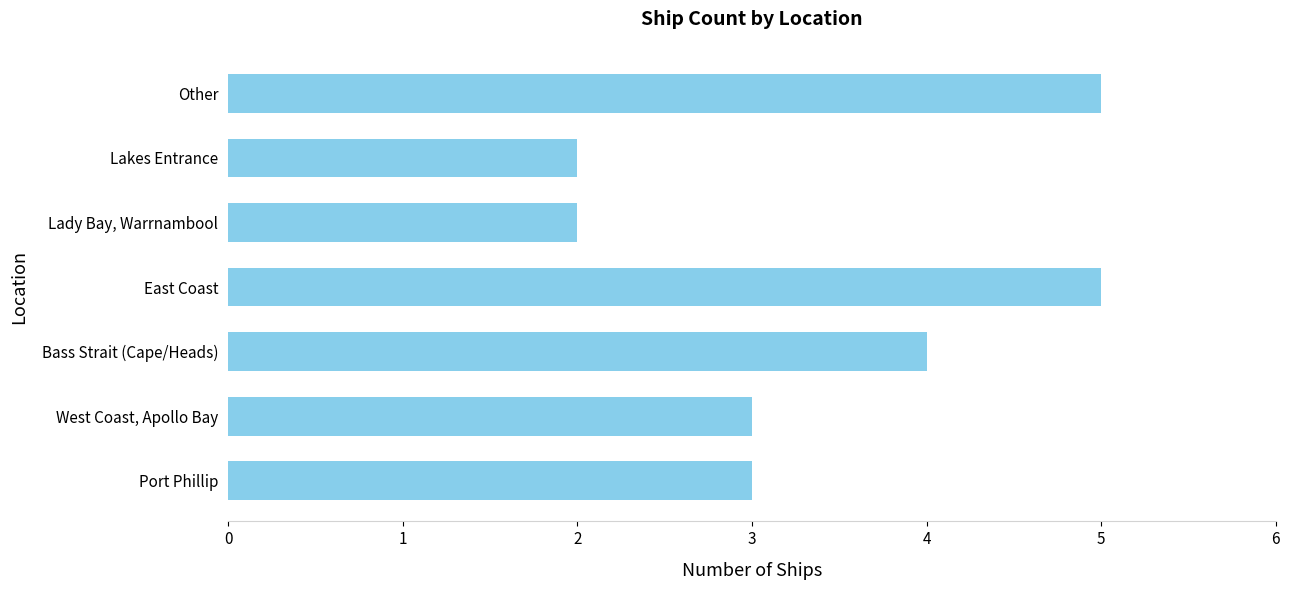

What is the difference between the values at Lakes Entrance and Other?

3